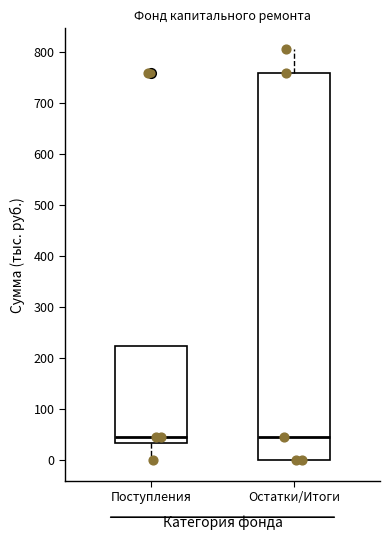

Reading left to right, transcribe this box plot: for each box, give where its median line is, the range the box spans, and where its two whiskers end, as read against the y-axis. The values are not printed on the chart, so give them approximately, as read against the axis.

Поступления: median 50, box 30 to 220, whiskers 0 to 220
Остатки/Итоги: median 50, box 0 to 760, whiskers 0 to 810